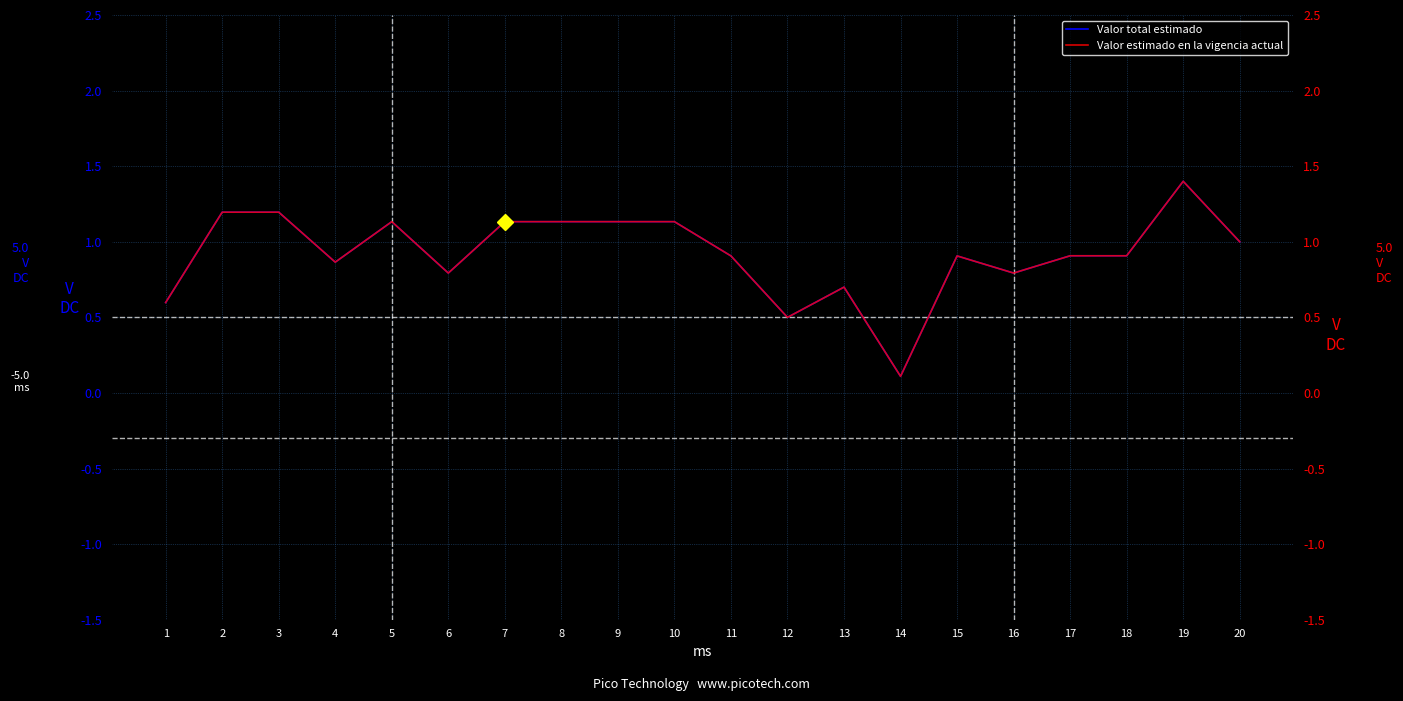

What are all the series names shown in the legend?

Valor total estimado, Valor estimado en la vigencia actual